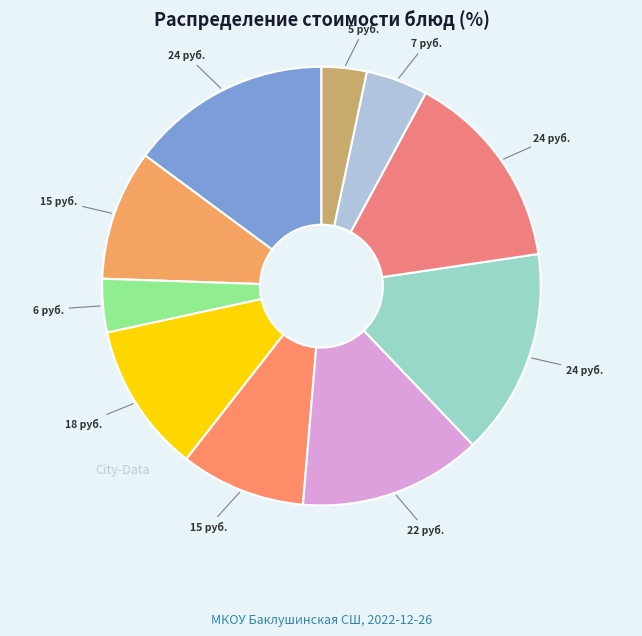

What is the smallest slice in the pie chart?

хлеб ржано-пшеничный